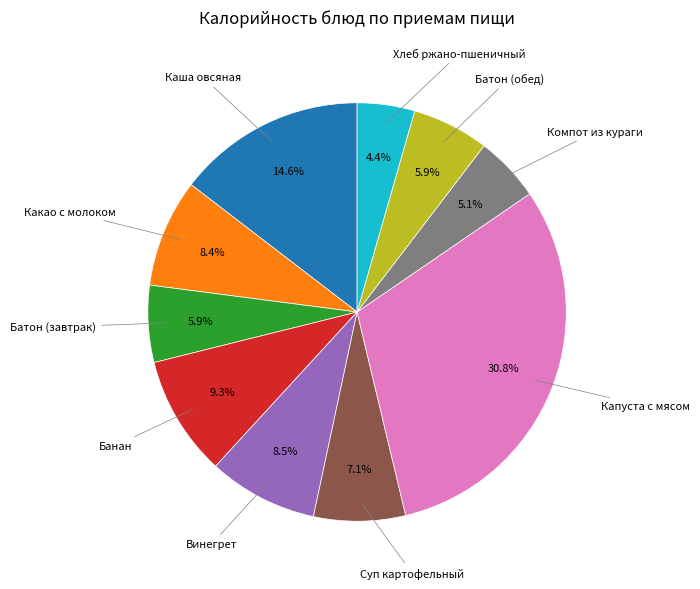

Is there any slice that represents more than half of the pie?

No